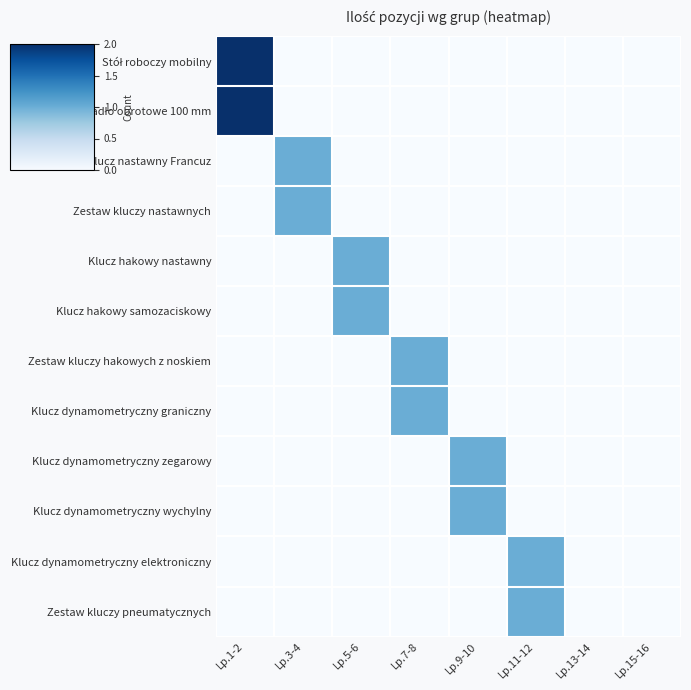

Count the number of data series in this chart.

12